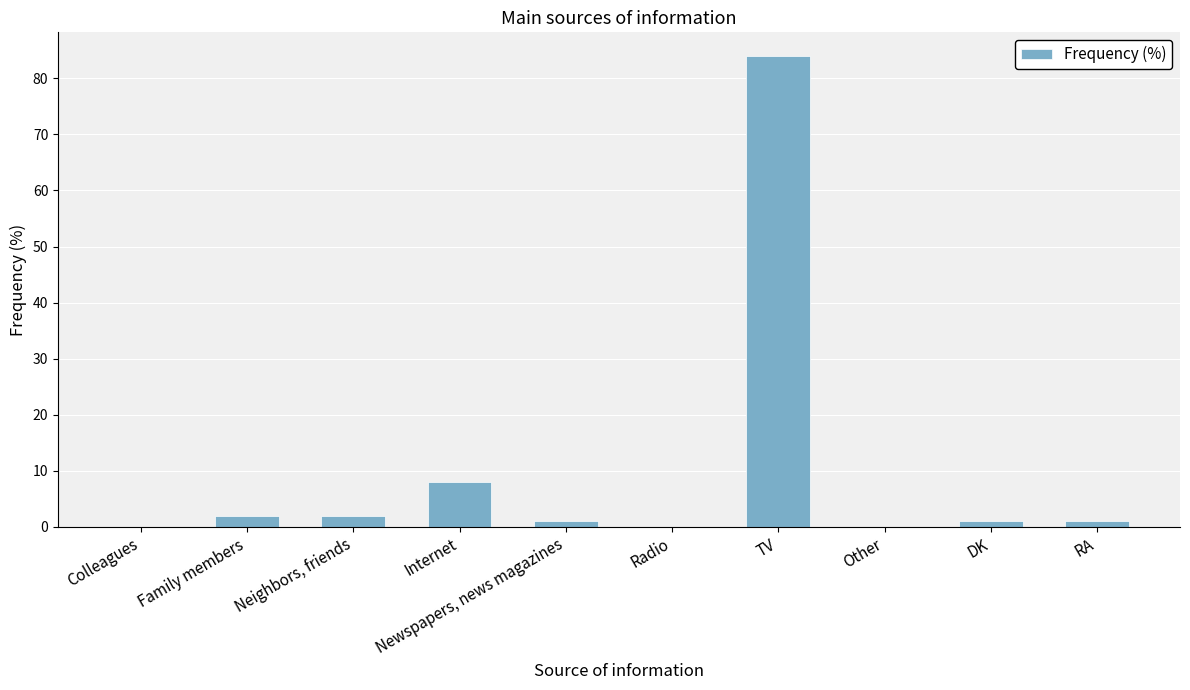

At which label is the value closest to 42?

Internet